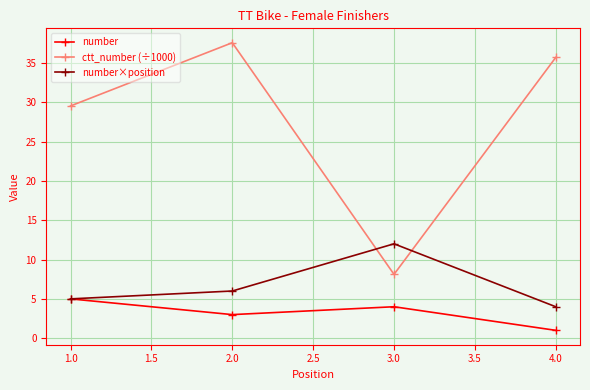

The number×position series shows 2.9 at 2.0. True or false?

False